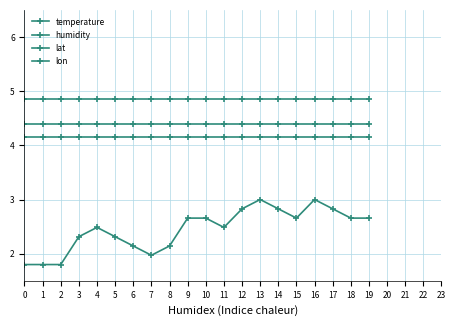

Between 15 and 18, which series saw the biggest shift?

temperature